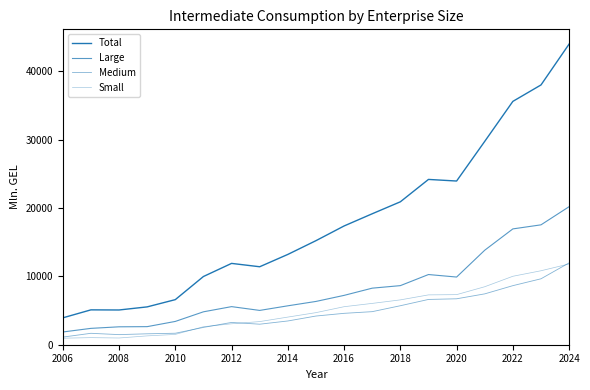

At how many categories does at least one series exceed 4532?

18